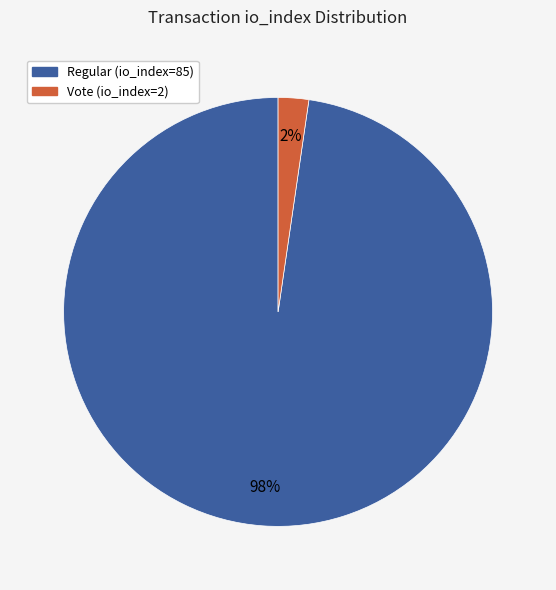

How many segments does this pie chart have?

2